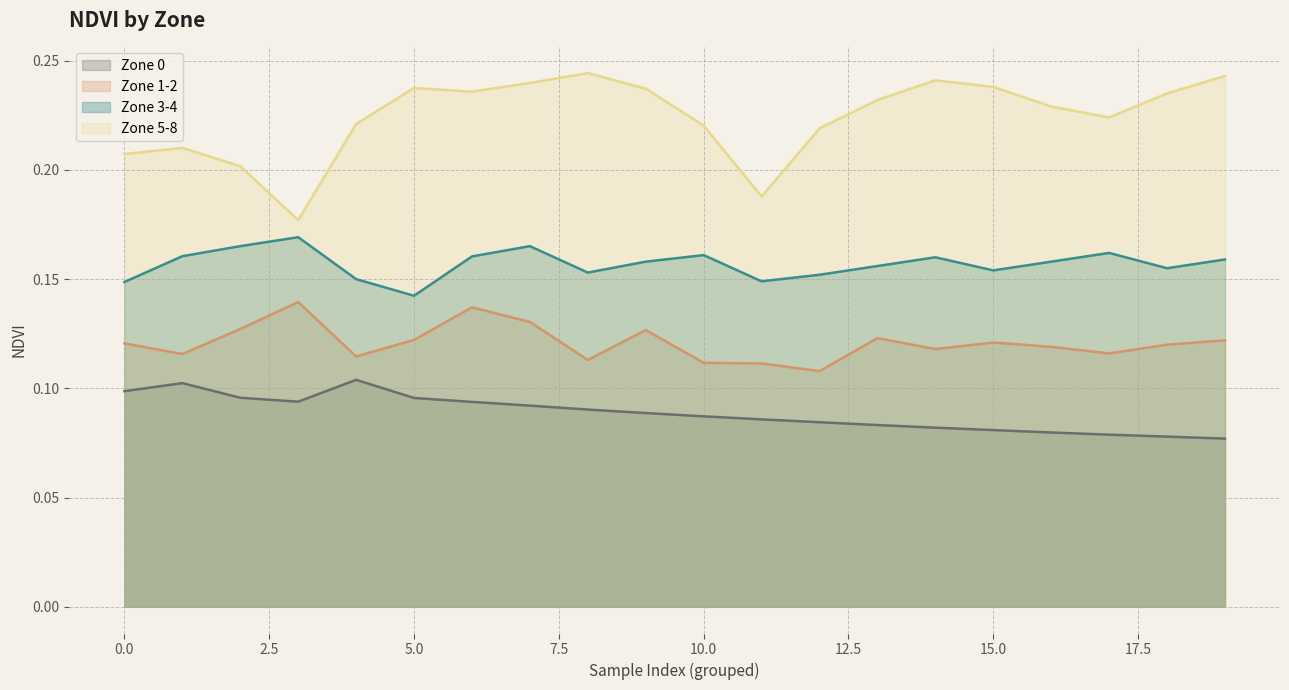

Where is Zone 5-8 nearest to the value 0?

3